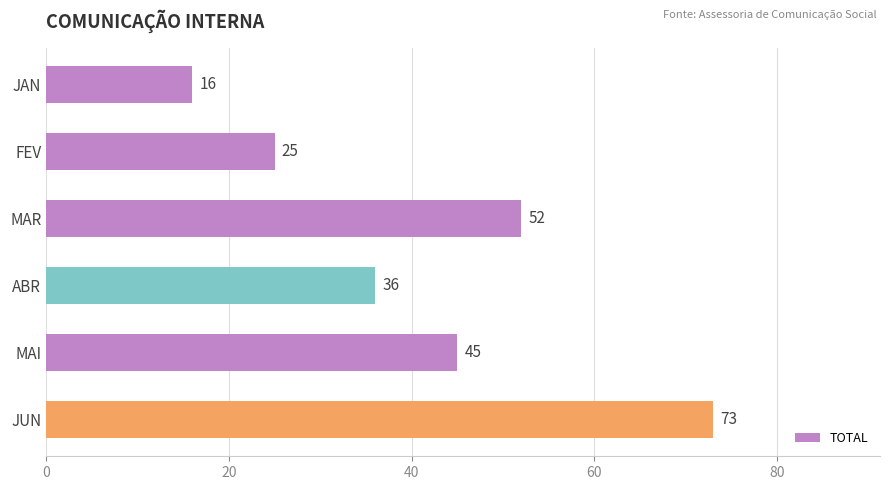

Are the bars grouped side by side (vs. stacked)?

No